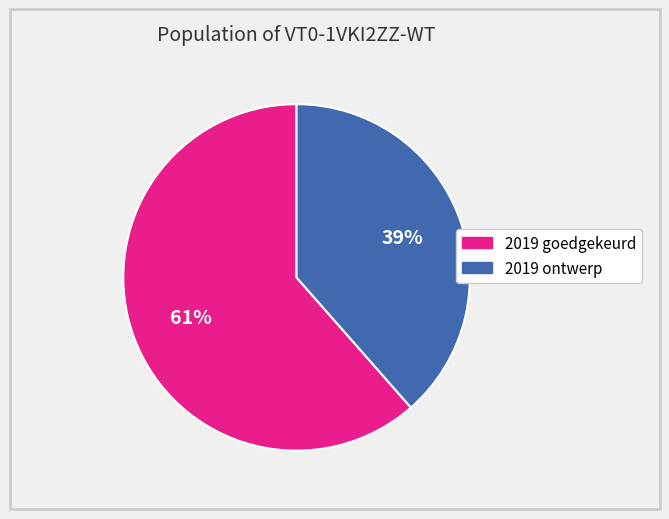

To the nearest percent, what is the average slice percentage?

50%